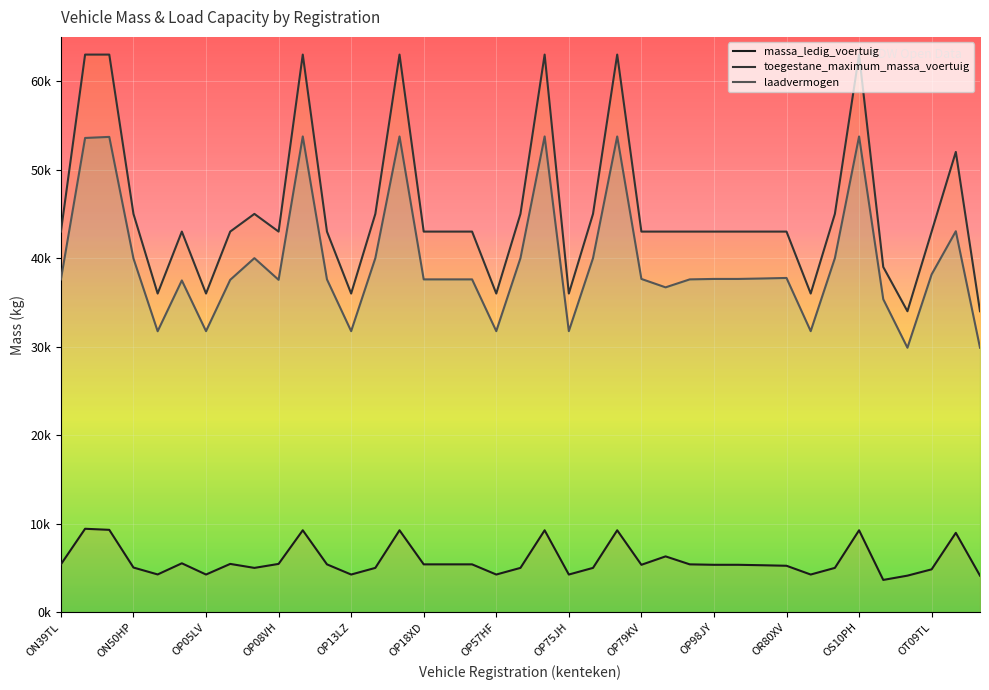

Which series has the largest range (max minus min)?

toegestane_maximum_massa_voertuig